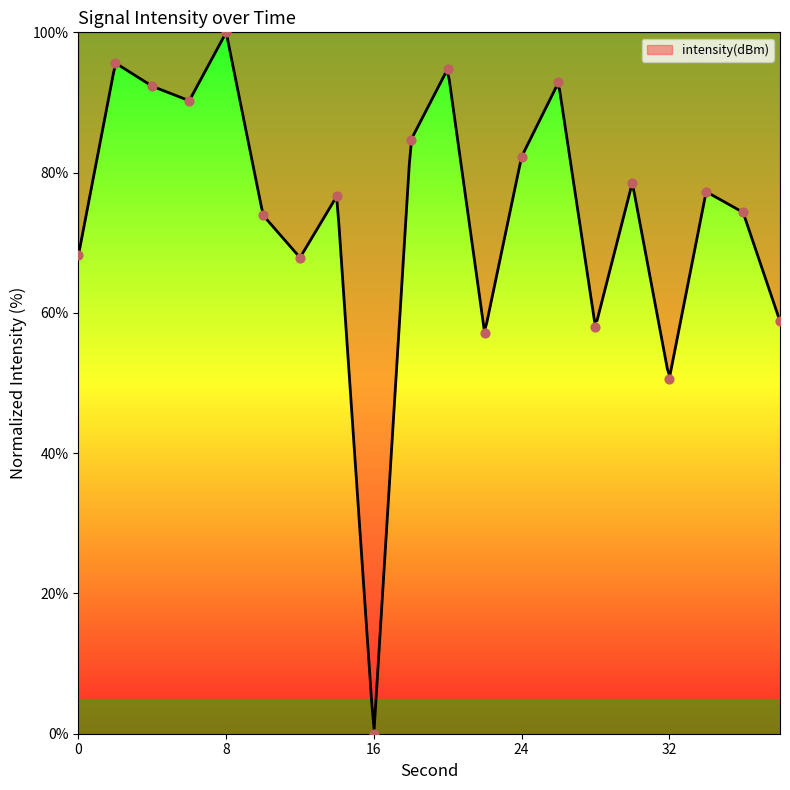

Approximately how many times larger is the value at 0 compared to 28?

1.2